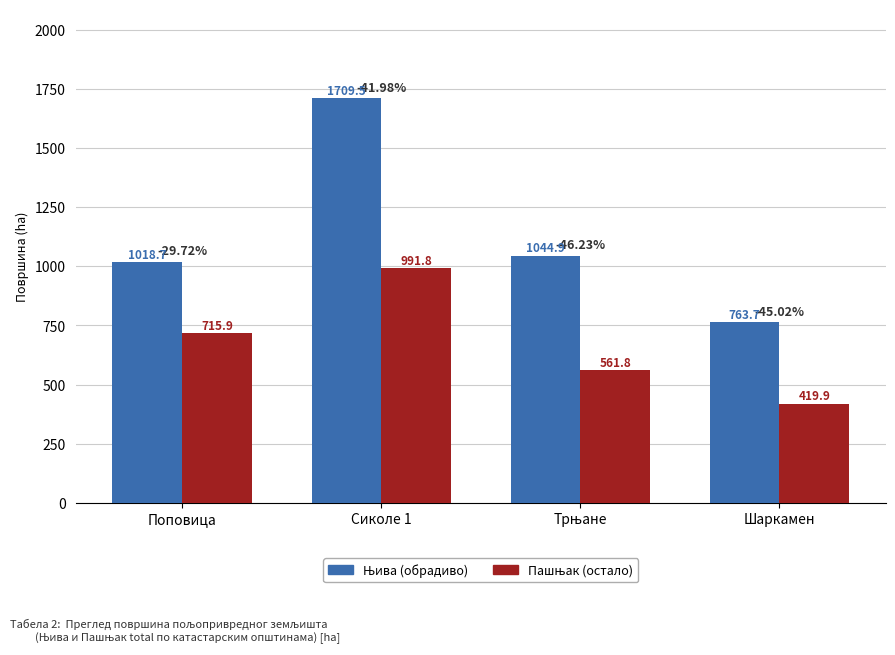

At how many categories does at least one series exceed 1648?

1